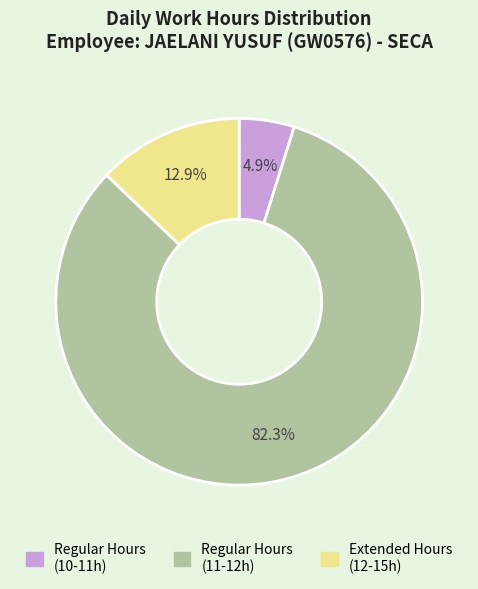

Does any single category account for the majority?

Yes